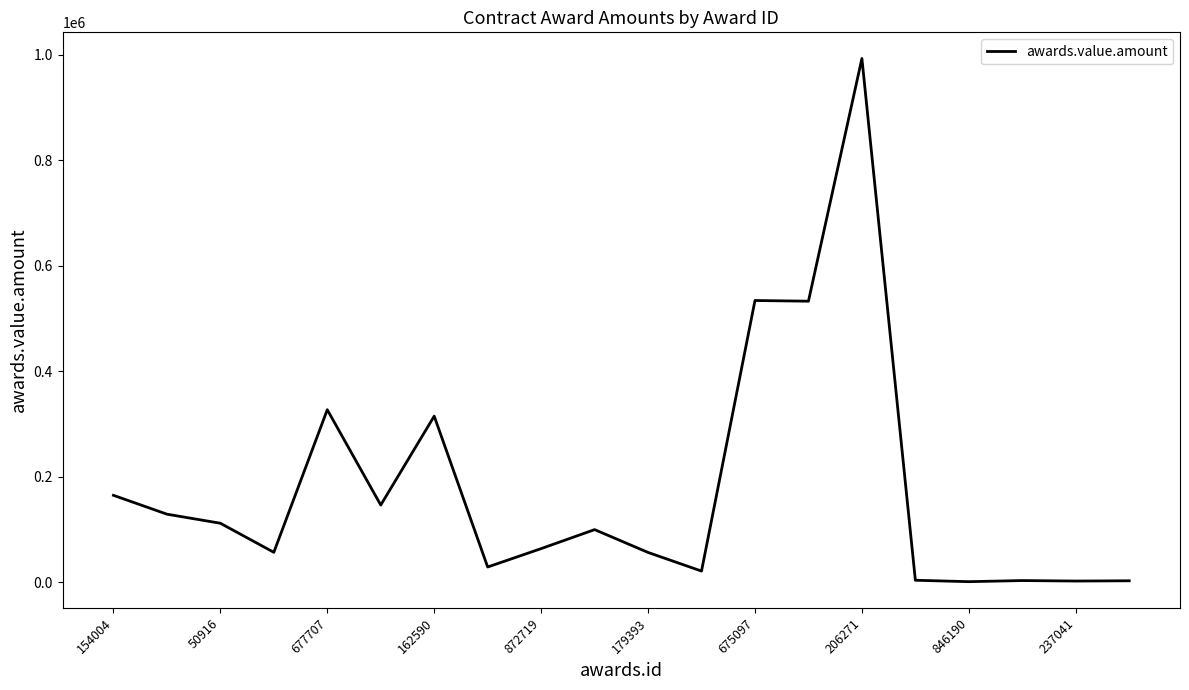

What is the maximum value shown in the chart?

992650.0